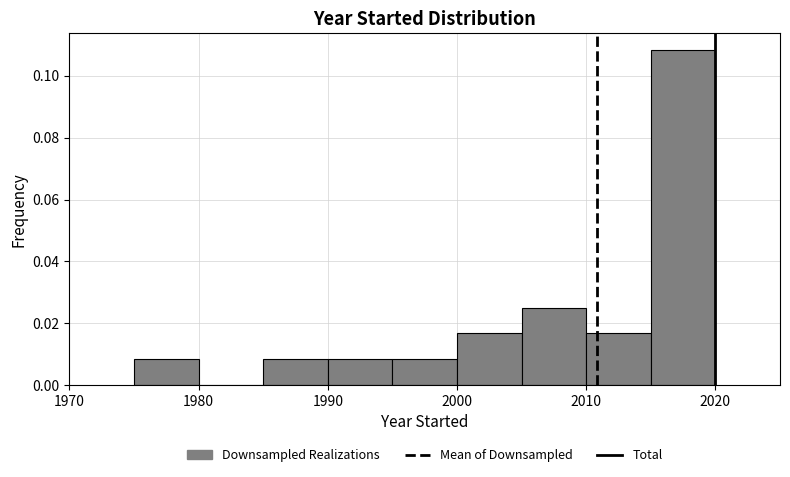

Reading left to right, transcribe this chart: for each bar, give the range it covers on the x-axis and its height. The values are not printed on the chart, so give them approximately, as read against the axis.

1975 to 1980: 0.008
1980 to 1985: 0
1985 to 1990: 0.008
1990 to 1995: 0.008
1995 to 2000: 0.008
2000 to 2005: 0.016
2005 to 2010: 0.026
2010 to 2015: 0.016
2015 to 2020: 0.108